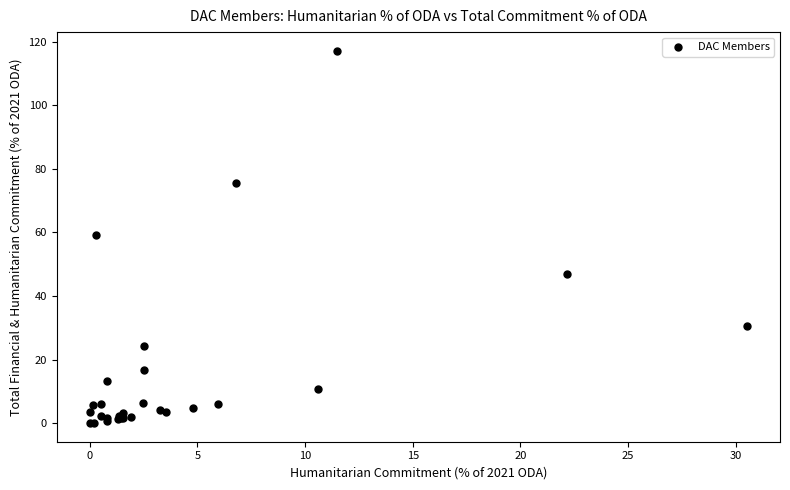

What Y value in the scatter plot is closest to 58?

59.4